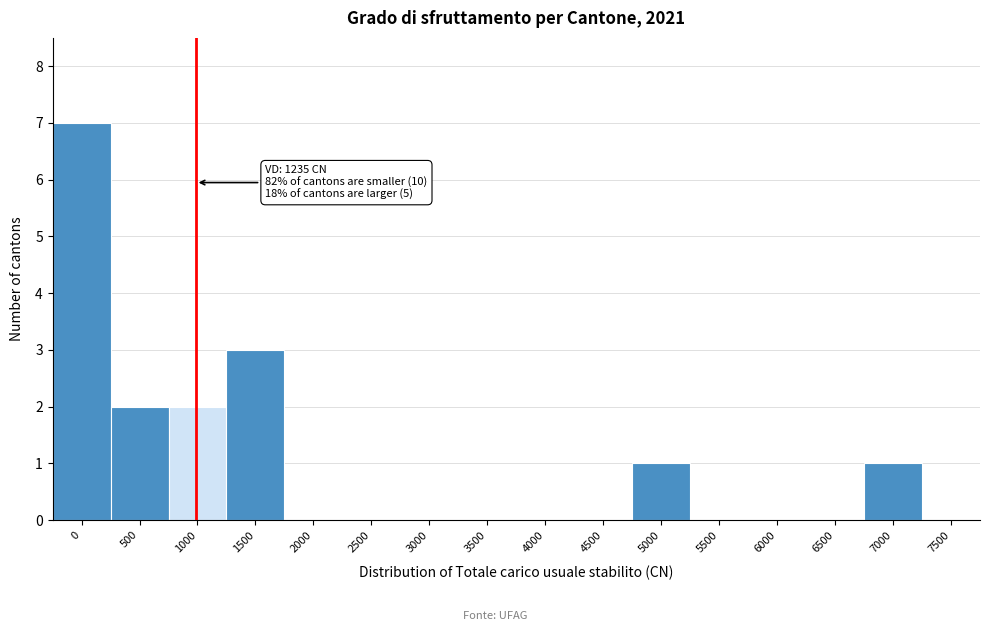

Reading left to right, list all the values displayed in this chart.

0=7	500=2	1000=2	1500=3	2000=0	2500=0	3000=0	3500=0	4000=0	4500=0	5000=1	5500=0	6000=0	6500=0	7000=1	7500=0